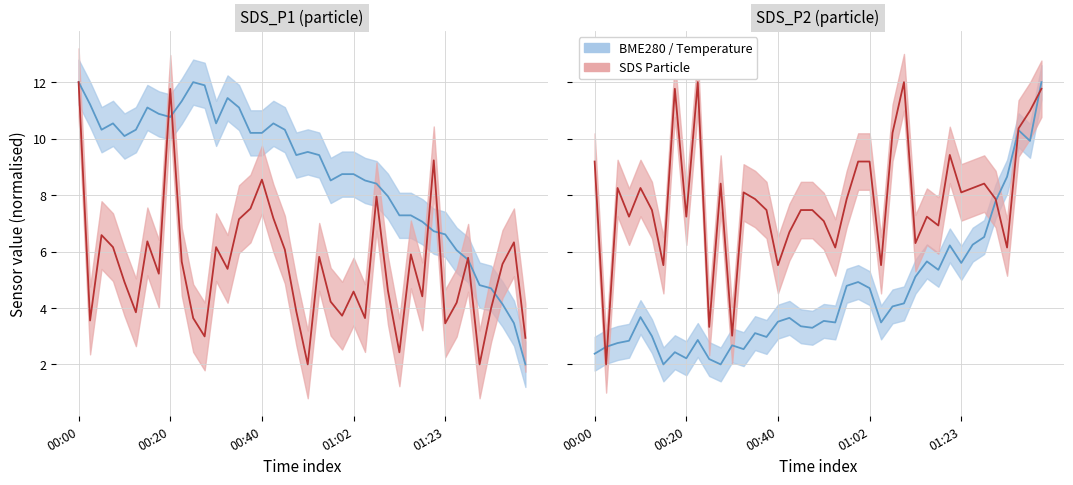

What is the label of the 5th point from the right?

35